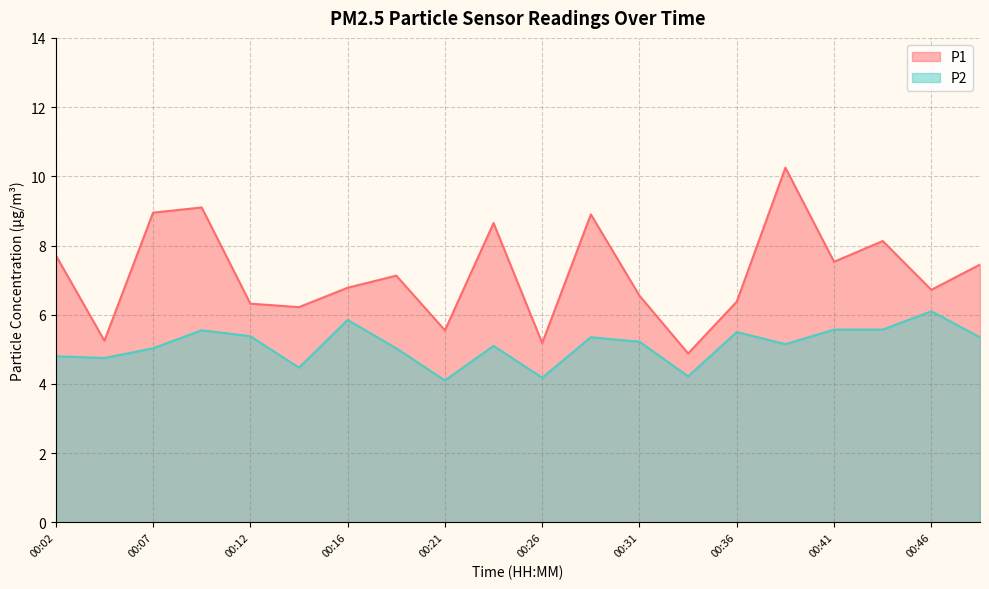

List the series in order of their peak value, highest first.

P1, P2